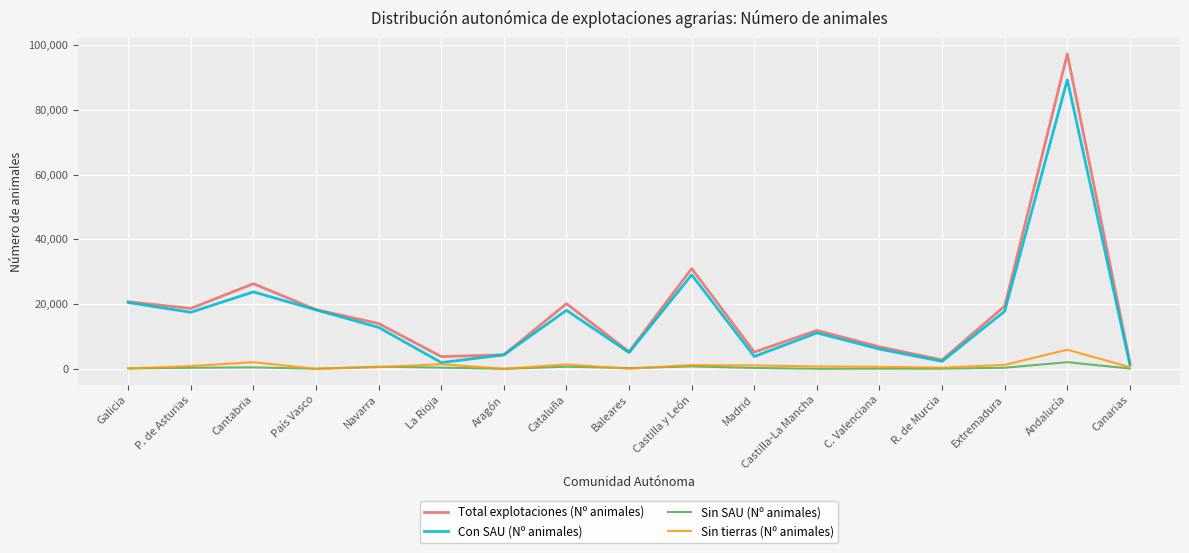

At which category does the chart reach its peak across all series?

Andalucía